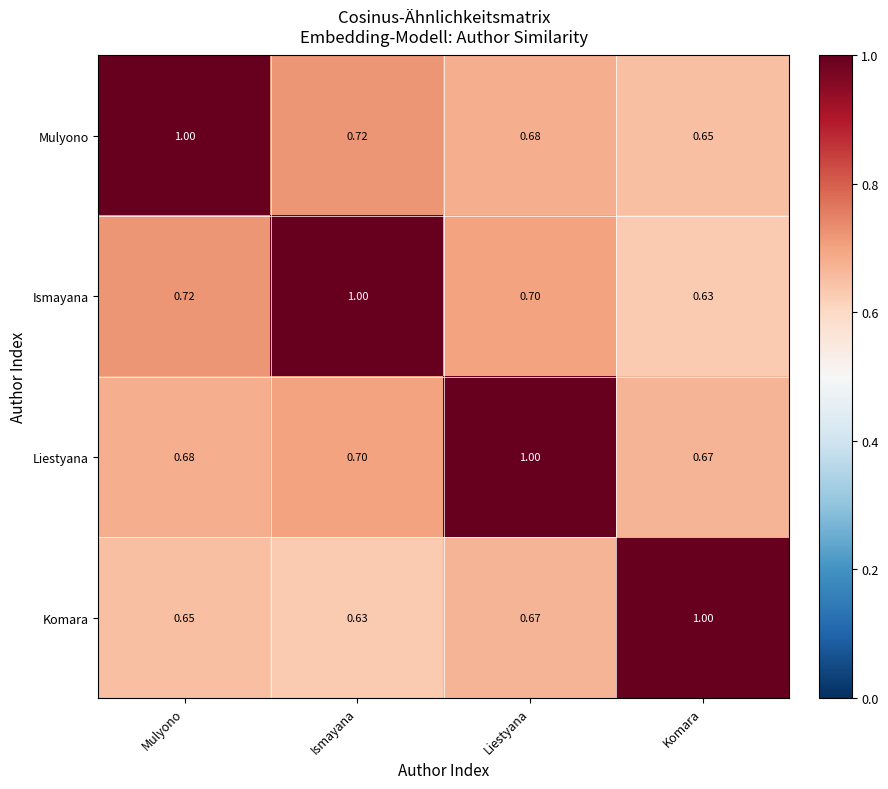

Which category has the lowest value in the Mulyono series?

Komara